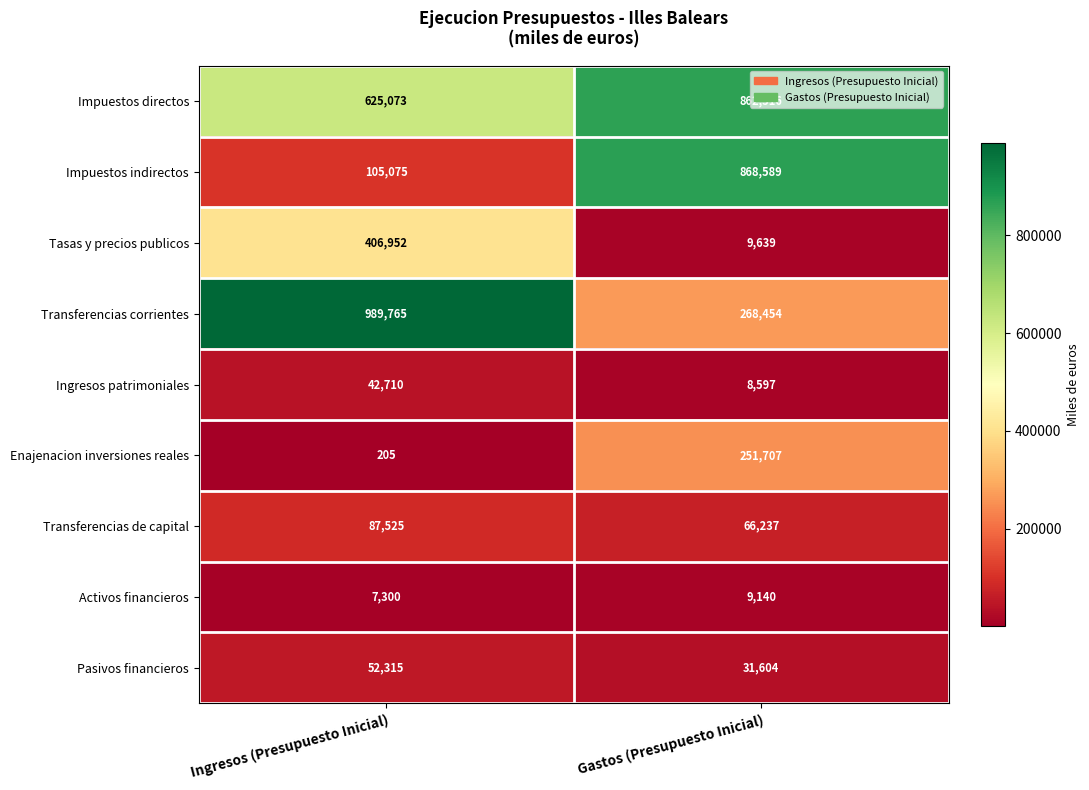

What is the spread (max minus min) of values at Ingresos (Presupuesto Inicial)?

989560